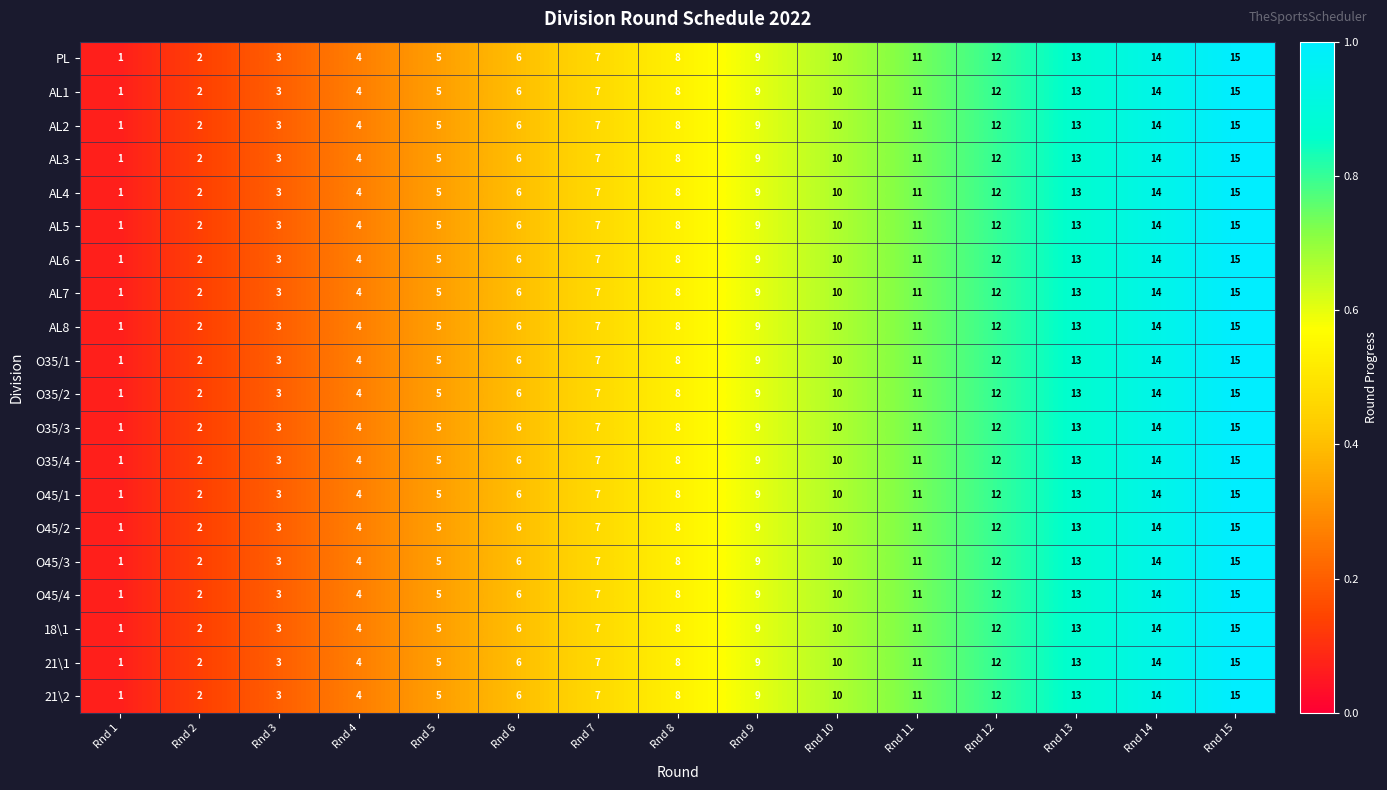

At which category does the chart reach its peak across all series?

Rnd 15